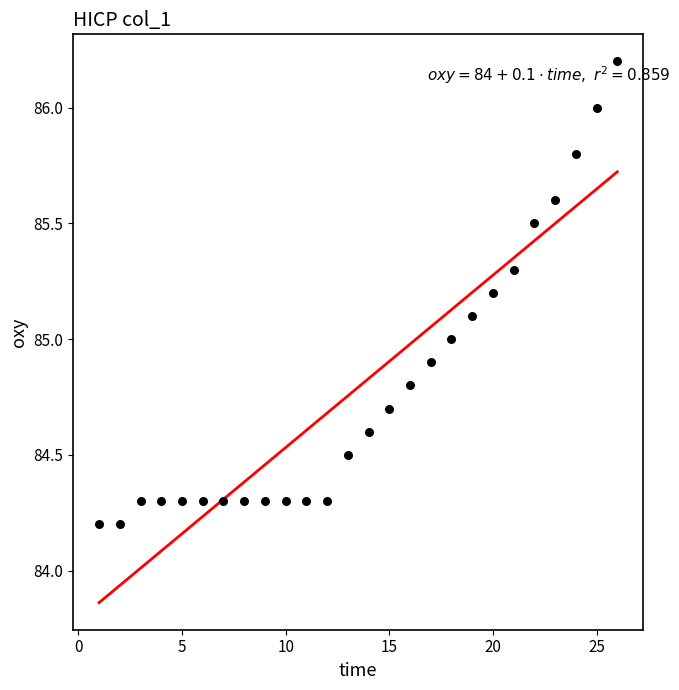

What is the range of Y values (max minus min)?

2.0